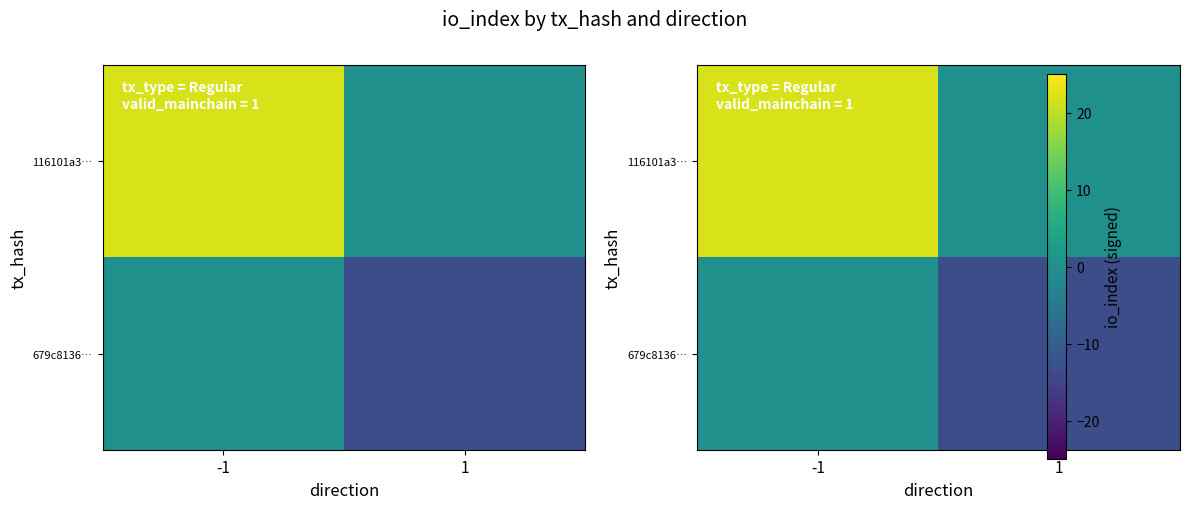

Rank the series by their maximum value, from highest to lowest.

116101a3…, 679c8136…